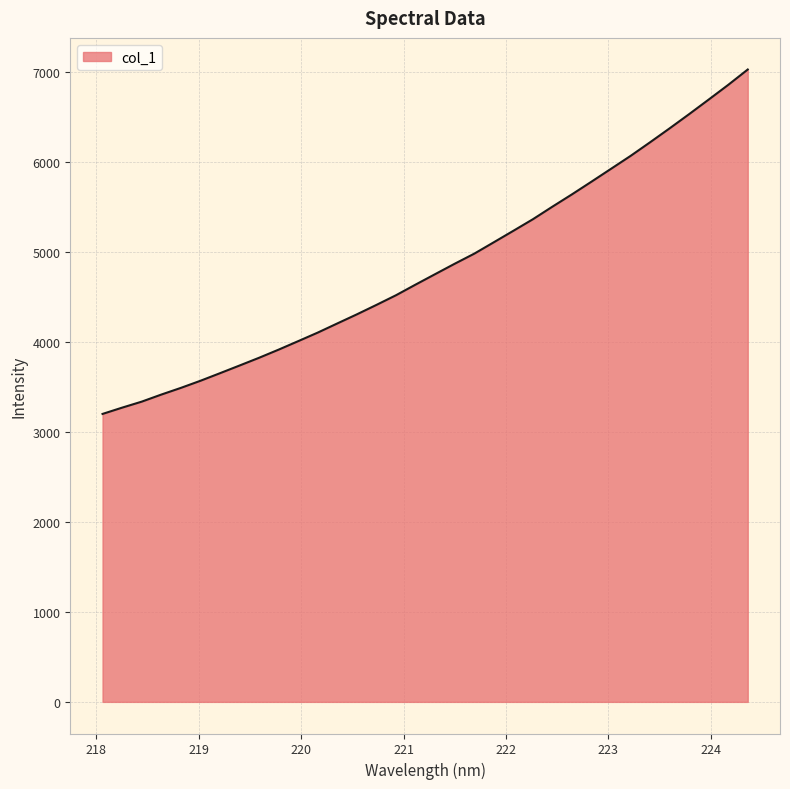

What is the maximum value shown in the chart?

7023.4